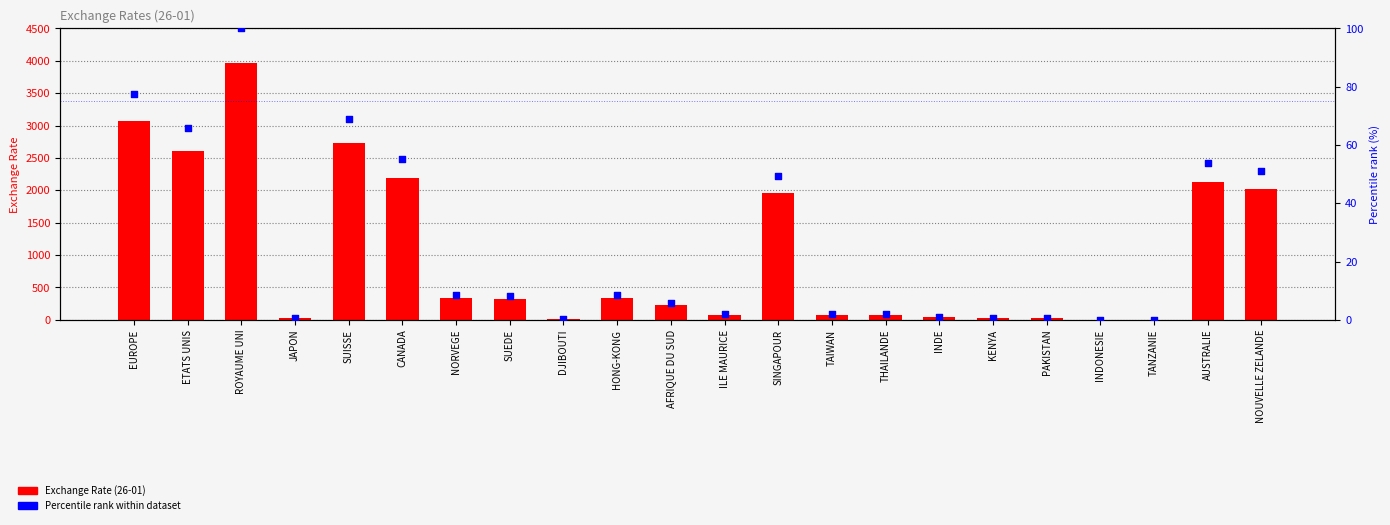

Which series reaches the maximum Y coordinate?

Exchange Rate (26-01)